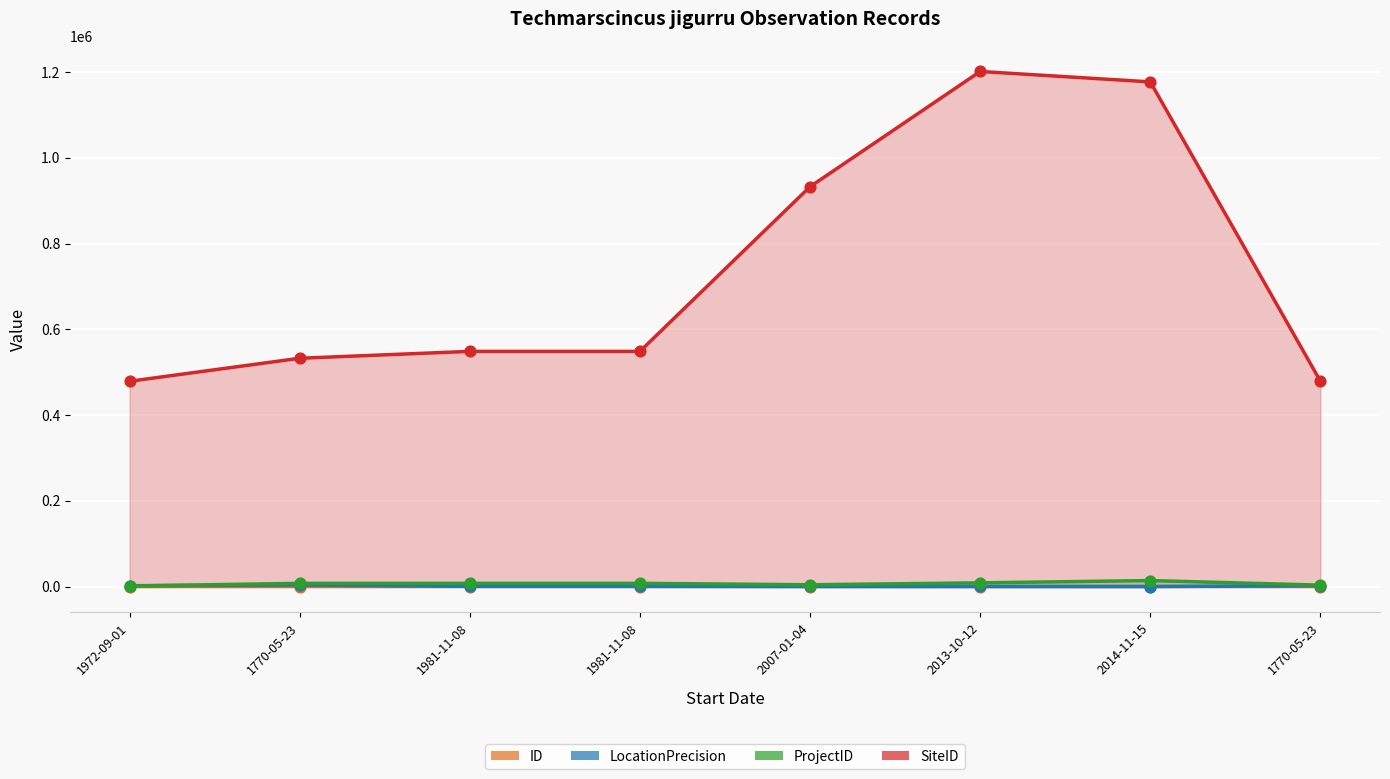

What are all the series names shown in the legend?

ID, LocationPrecision, ProjectID, SiteID